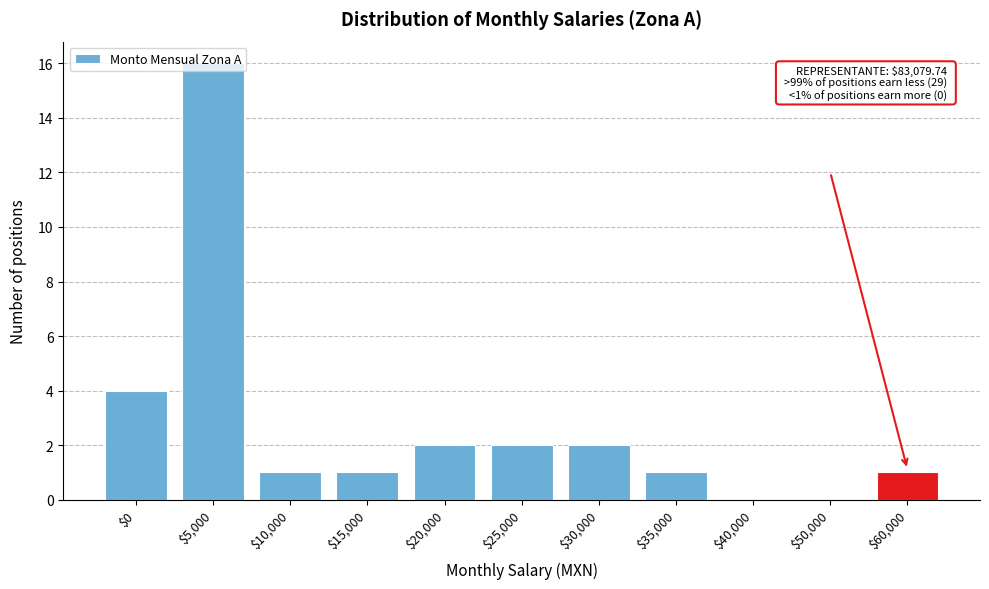

At which label is the value closest to 8?

$0